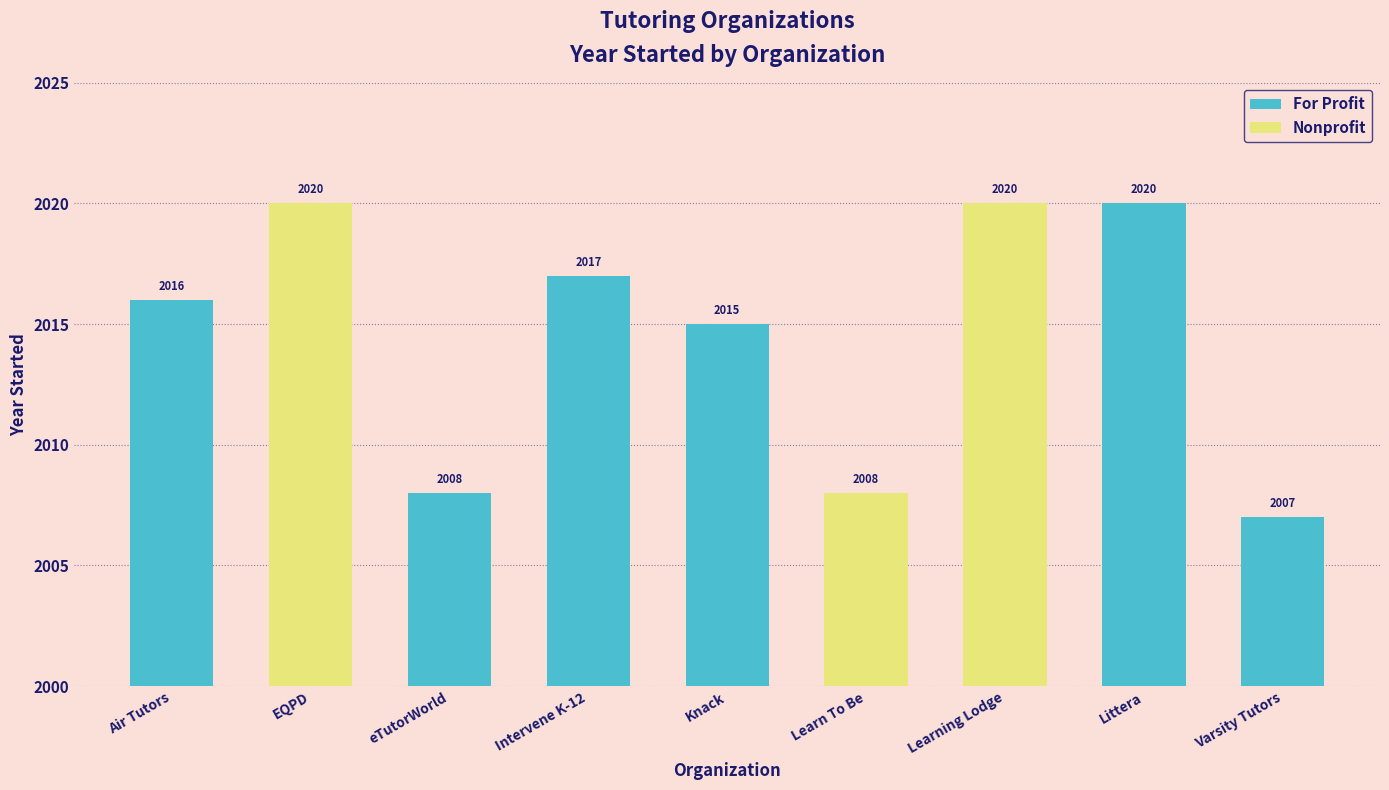

What is the average value?

2015